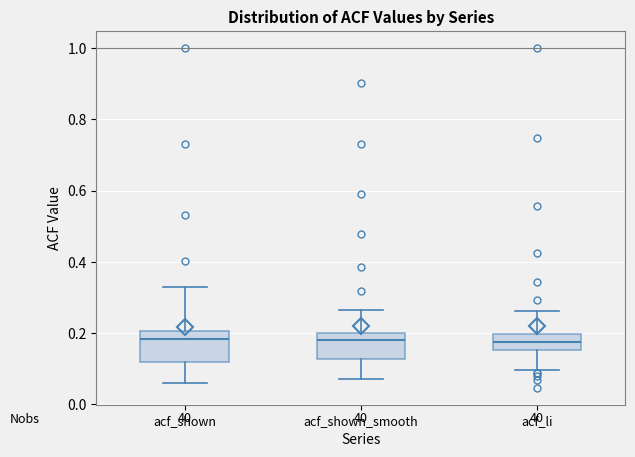

Reading left to right, read every box against the y-axis: the position of its median line, the range the box covers, and the ends of its whiskers. The values are not printed on the chart, so give them approximately, as read against the axis.

acf_shown: median 0.18, box 0.12 to 0.20, whiskers 0.06 to 0.34
acf_shown_smooth: median 0.18, box 0.12 to 0.20, whiskers 0.08 to 0.26
acf_li: median 0.18, box 0.16 to 0.20, whiskers 0.10 to 0.26